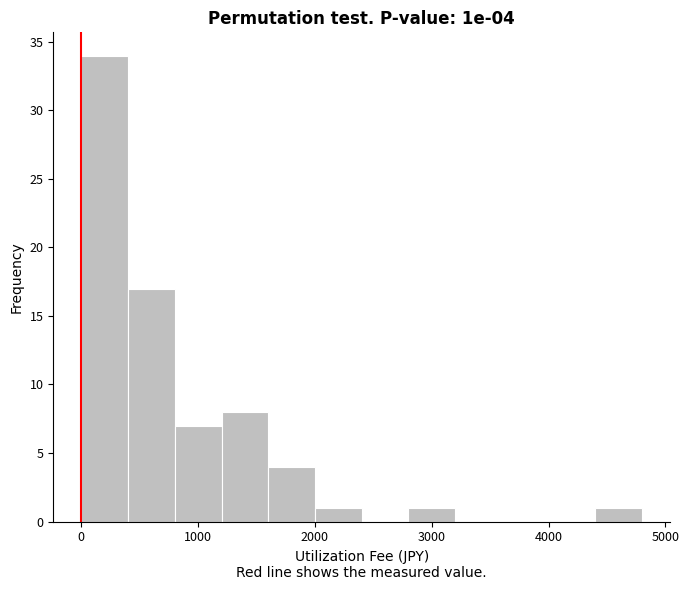

Which range on the x-axis has the tallest bar?

0 to 400